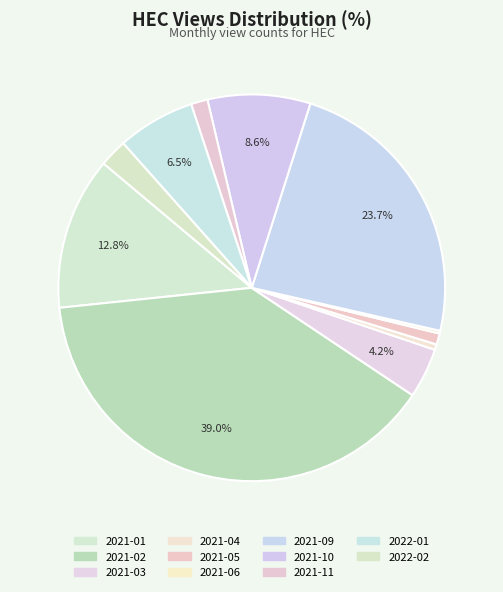

Which category has the smallest portion of the pie?

2021-06